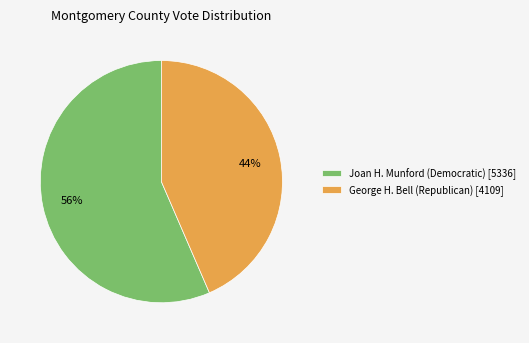

To the nearest percent, what percentage of the pie is Joan H. Munford (Democratic) [5336]?

56%